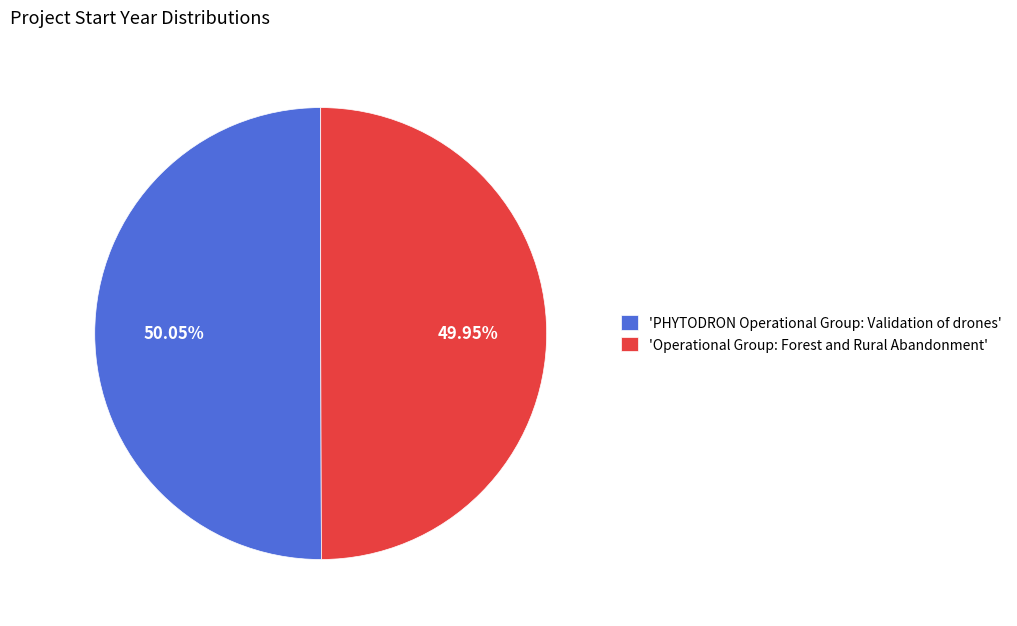

Do 'PHYTODRON Operational Group: Validation of drones' and 'Operational Group: Forest and Rural Abandonment' together represent more than half of the pie?

Yes